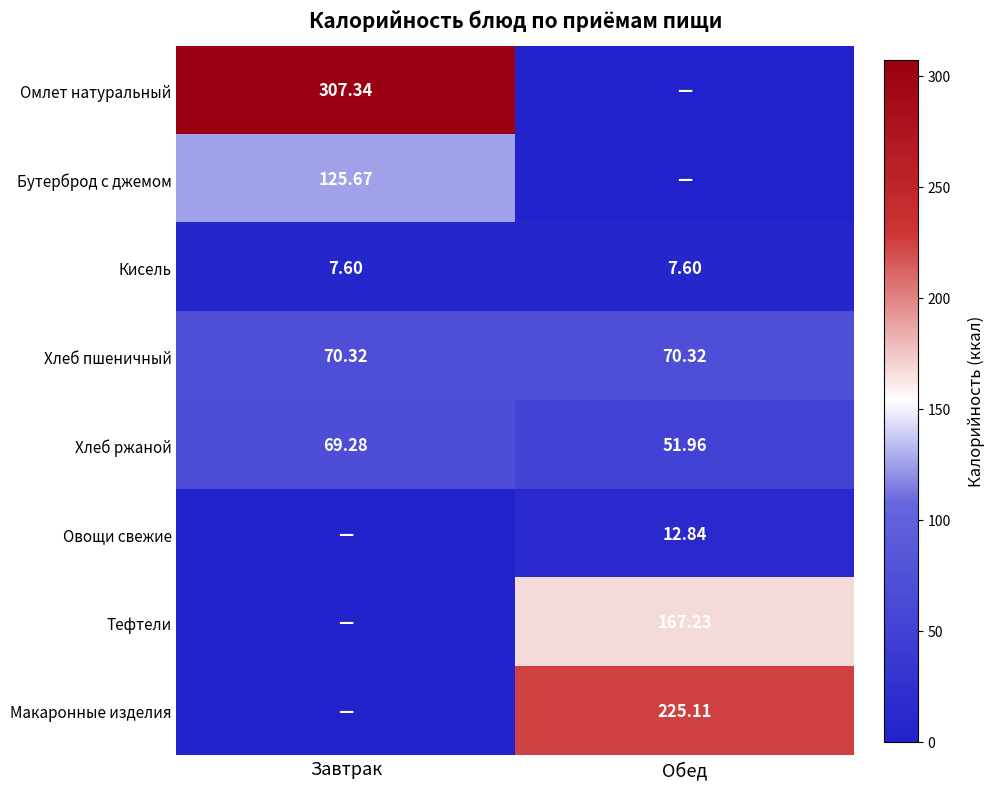

Between Обед and Завтрак, which is larger?

Завтрак